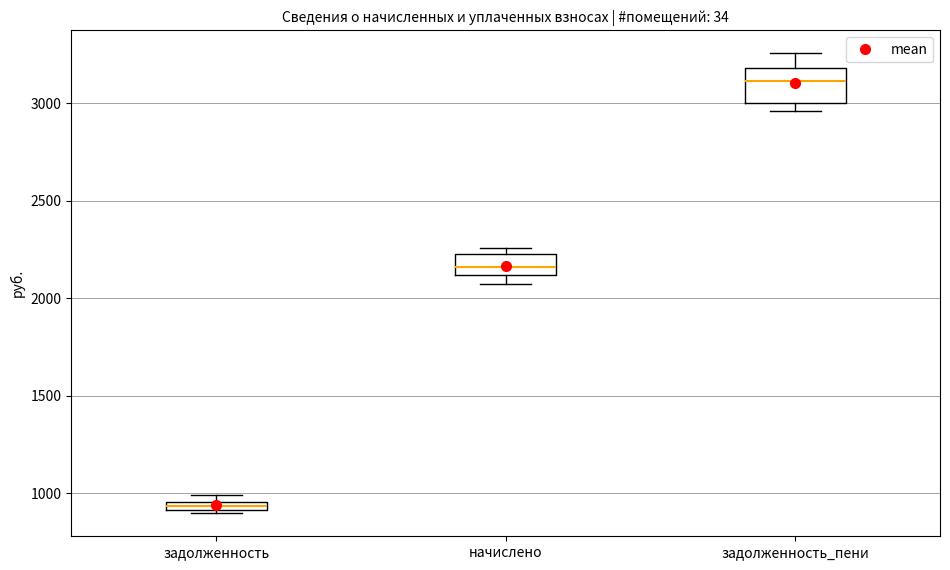

Which box has the highest median line?

задолженность_пени